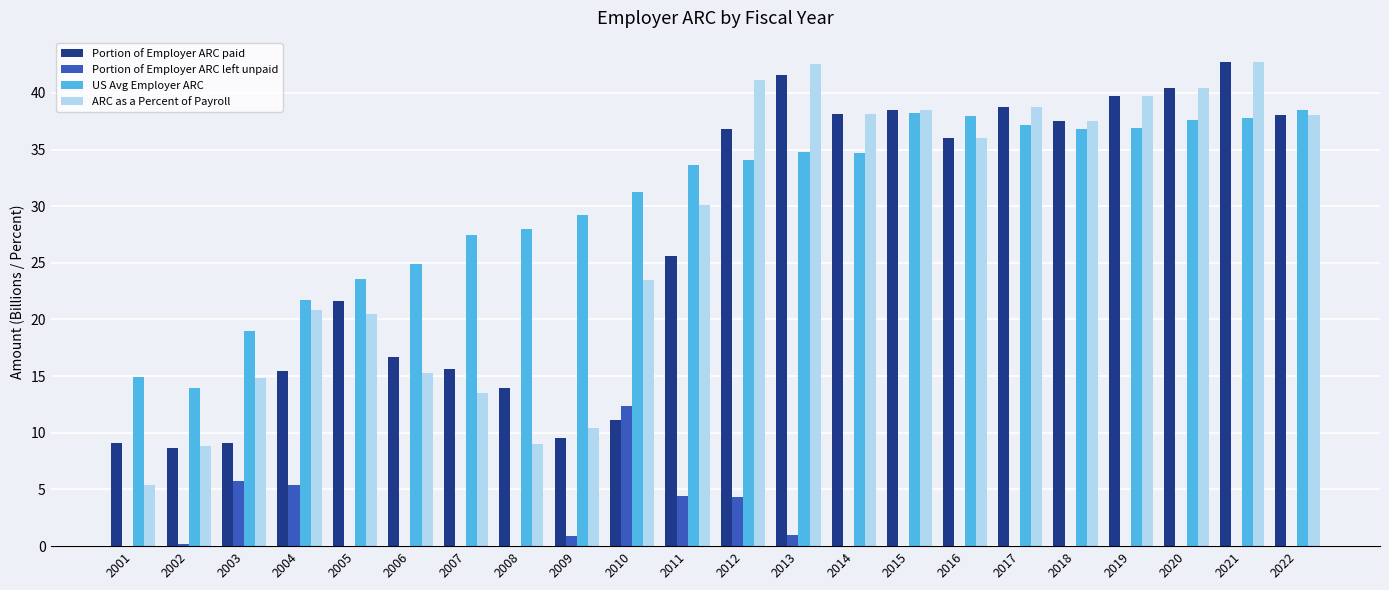

Between 2005 and 2013, which series saw the biggest shift?

ARC as a Percent of Payroll